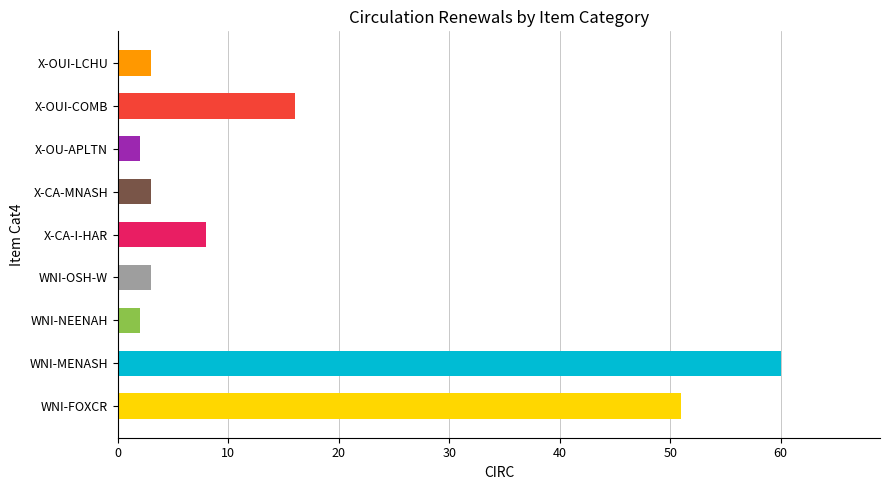

What is the sum of the values at X-OUI-COMB and WNI-FOXCR?

67